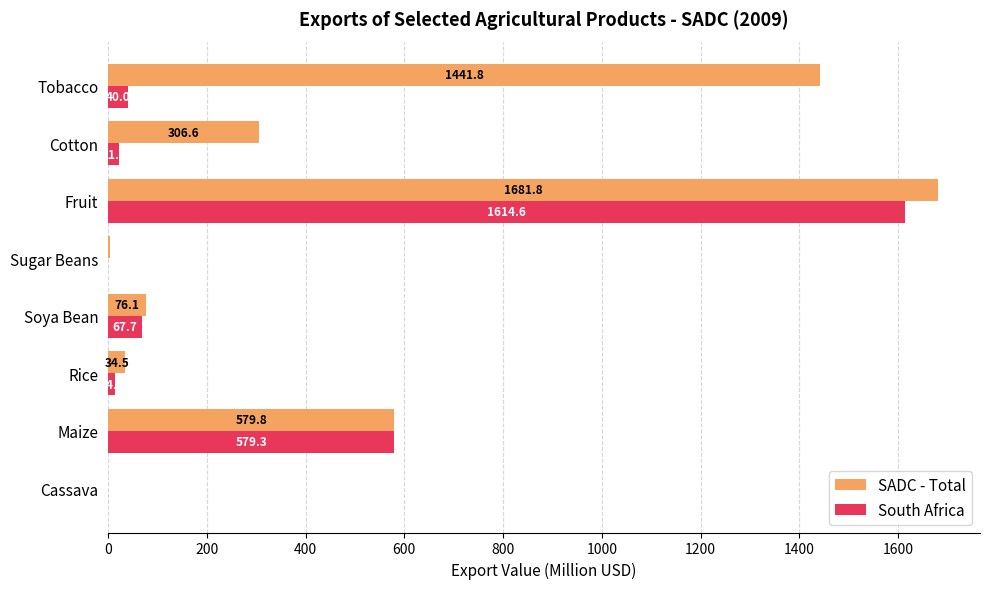

What is the maximum value for South Africa?

1614.6